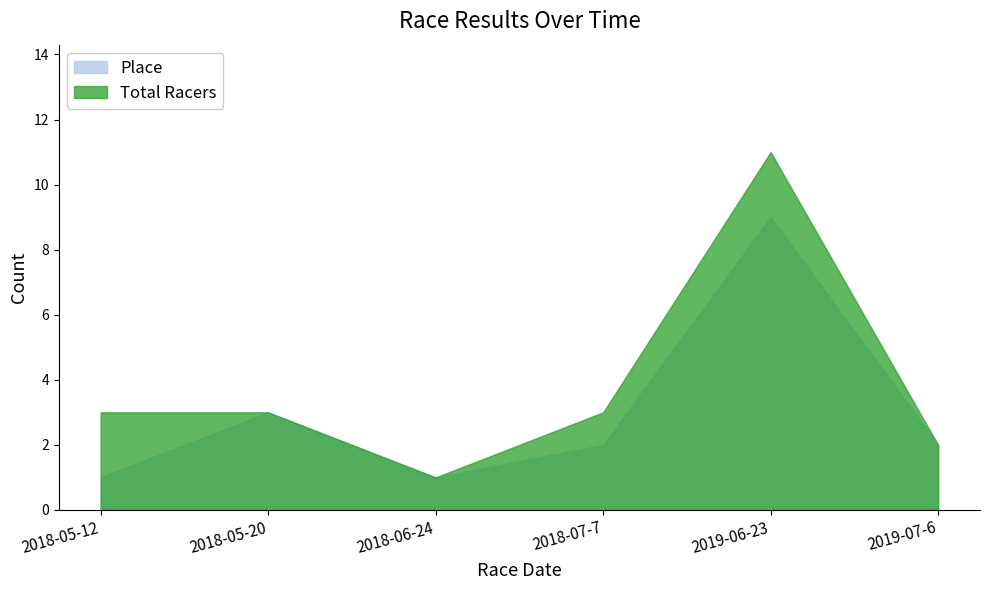

List the labels in order of Place value, smallest first.

2018-05-12, 2018-06-24, 2018-07-7, 2019-07-6, 2018-05-20, 2019-06-23